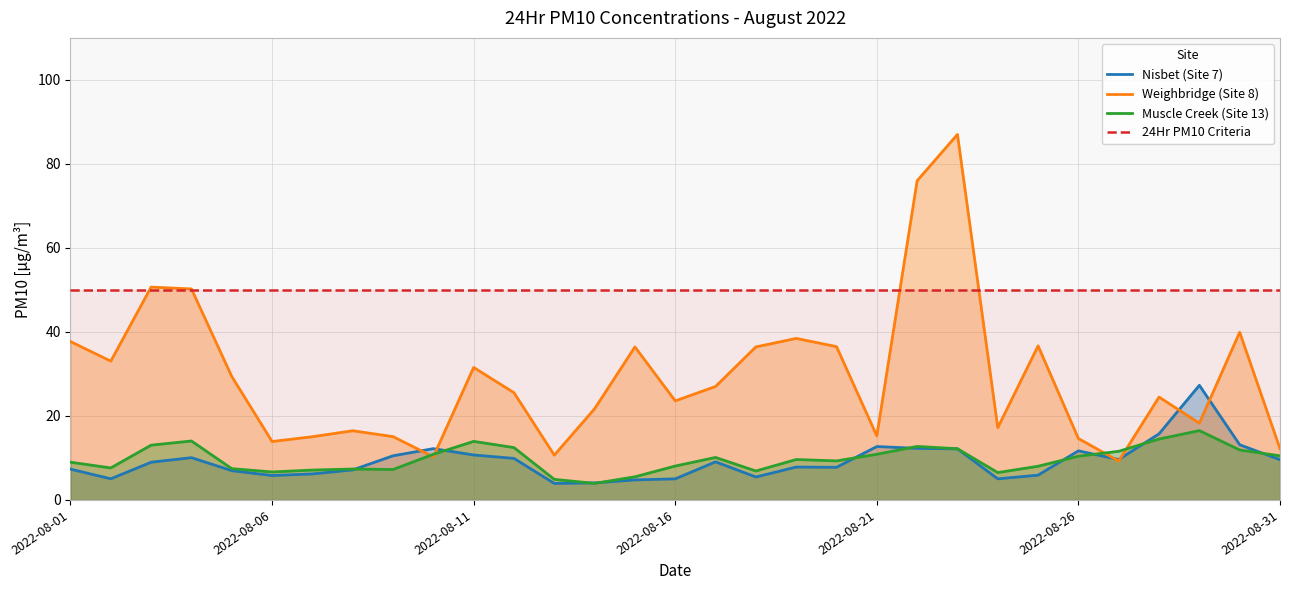

Rank the series by their maximum value, from highest to lowest.

Weighbridge (Site 8), 24Hr PM10 Criteria, Nisbet (Site 7), Muscle Creek (Site 13)